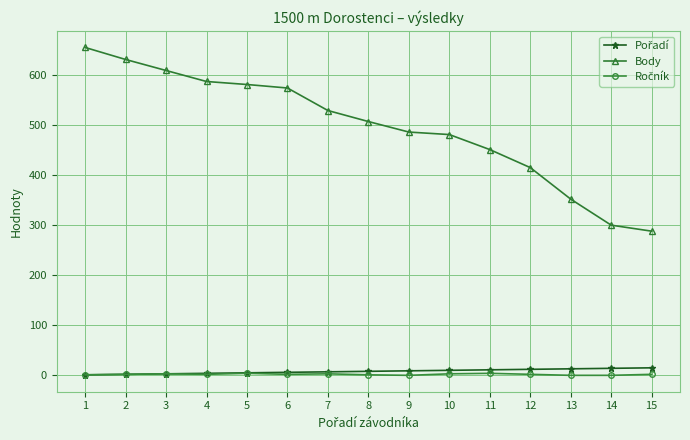

What is the difference between the highest and lowest values at 8?

506